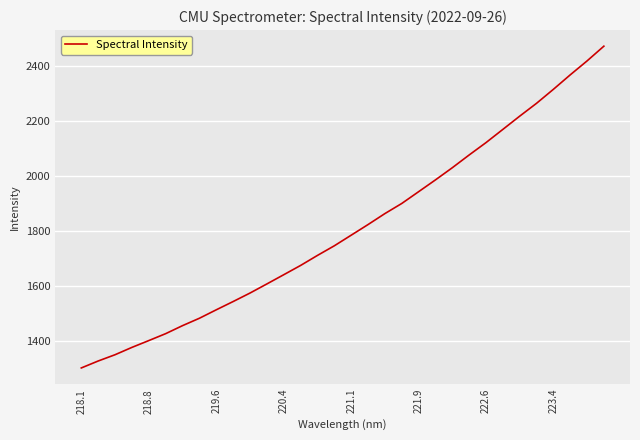

What is the minimum value shown in the chart?

1301.8